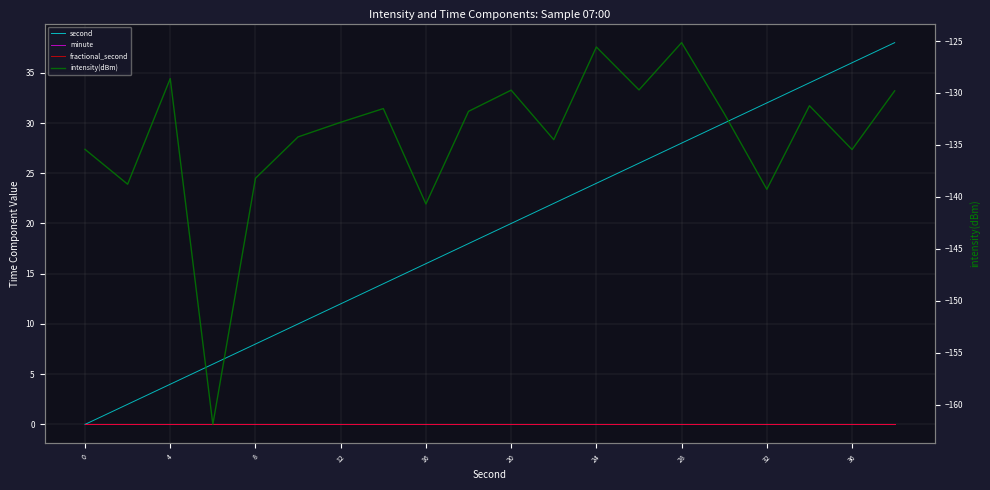

At how many categories does at least one series exceed 25?

7